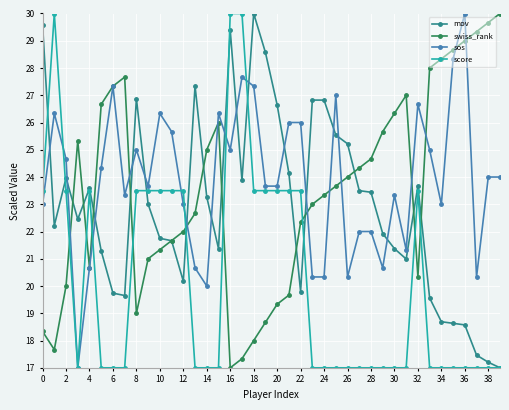

Which series has the largest total across all categories?

sos